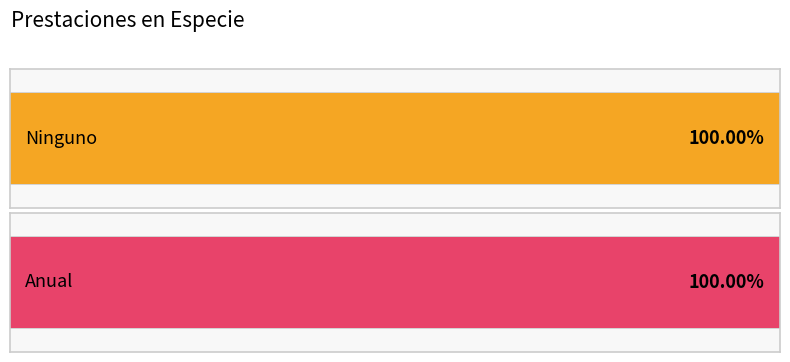

Are the bars grouped side by side (vs. stacked)?

Yes